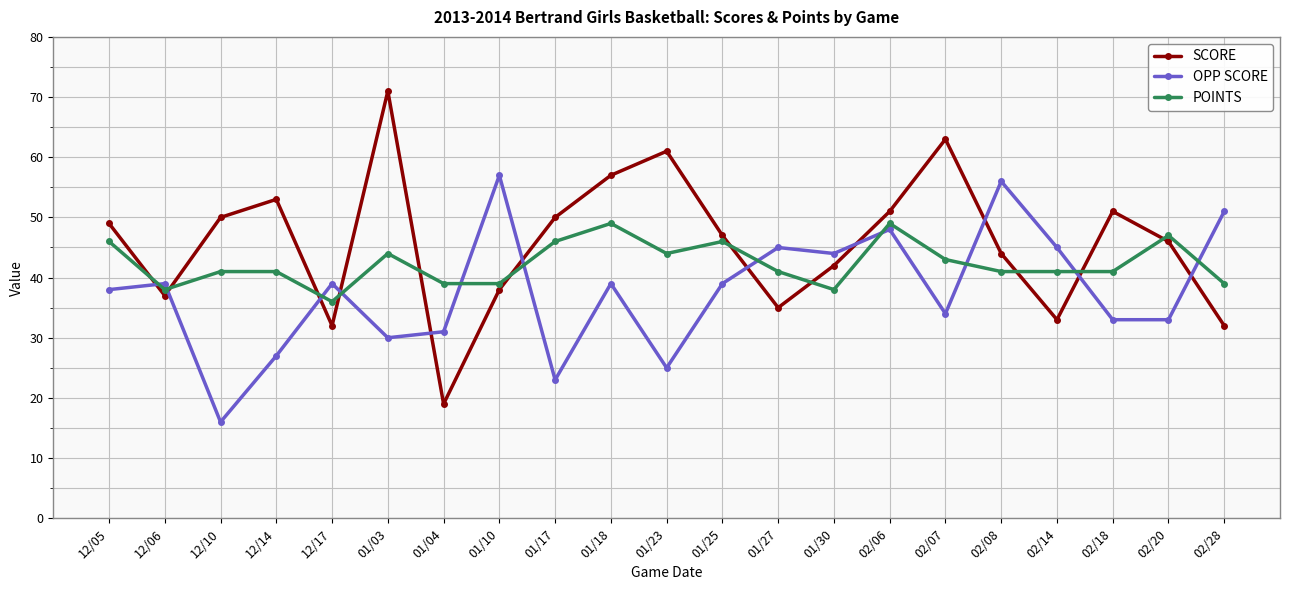

Rank the series by their maximum value, from highest to lowest.

SCORE, OPP SCORE, POINTS